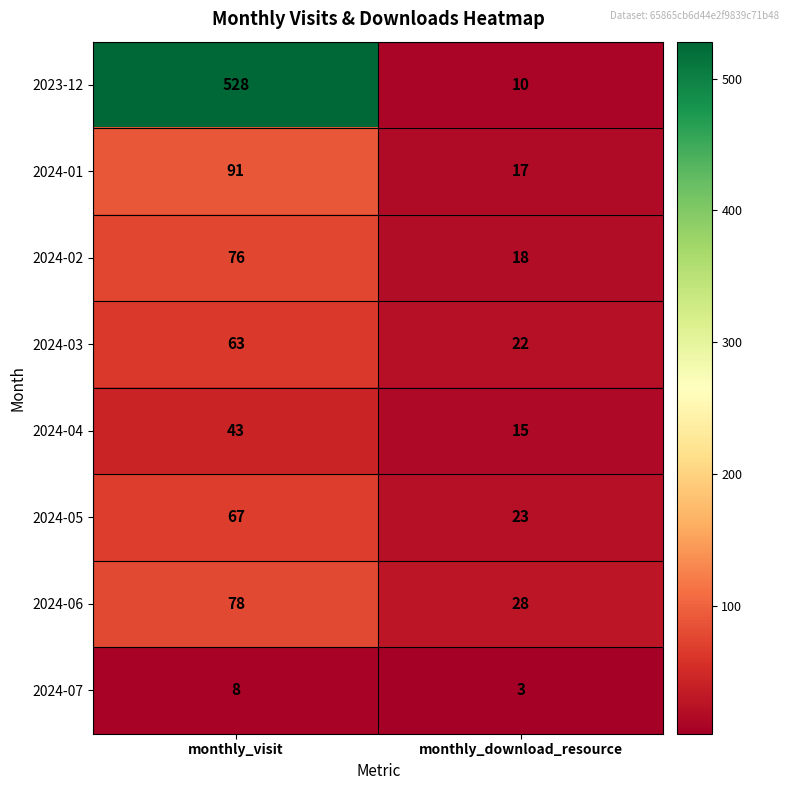

At which category is the sum across all series the highest?

monthly_visit